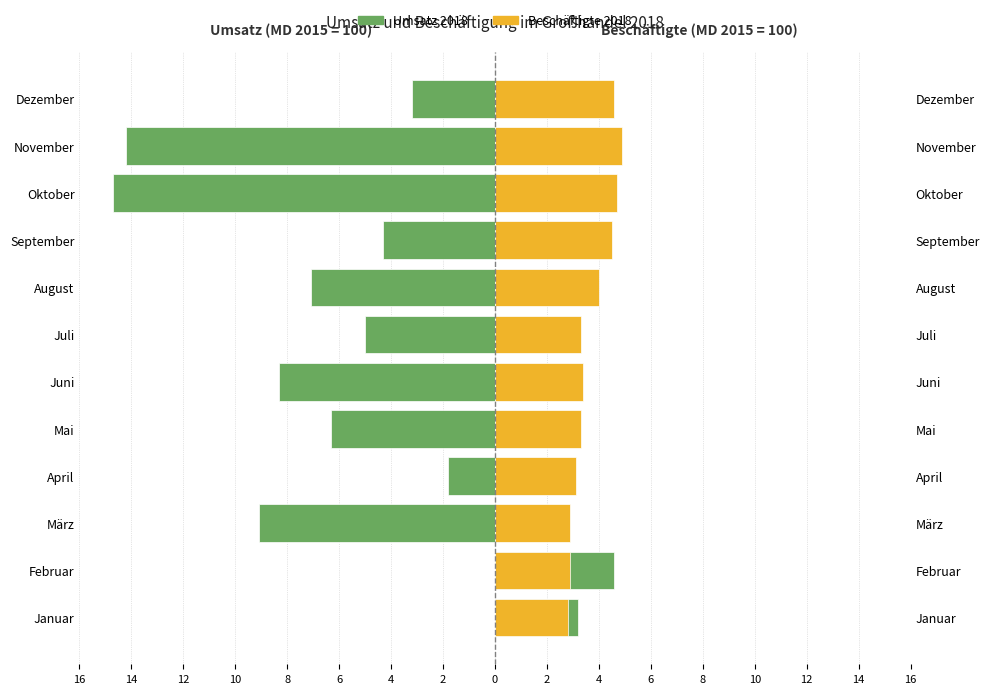

What value does the Umsatz 2018 series have at April?

-1.8